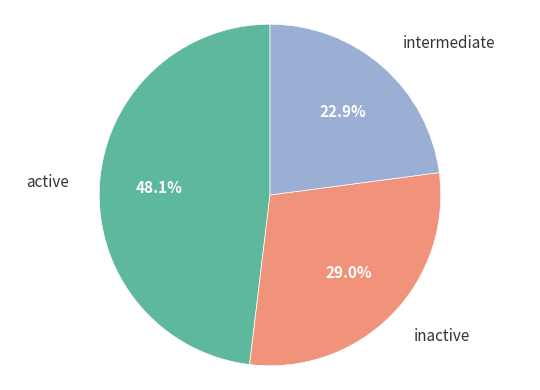

Count the number of slices in the pie.

3